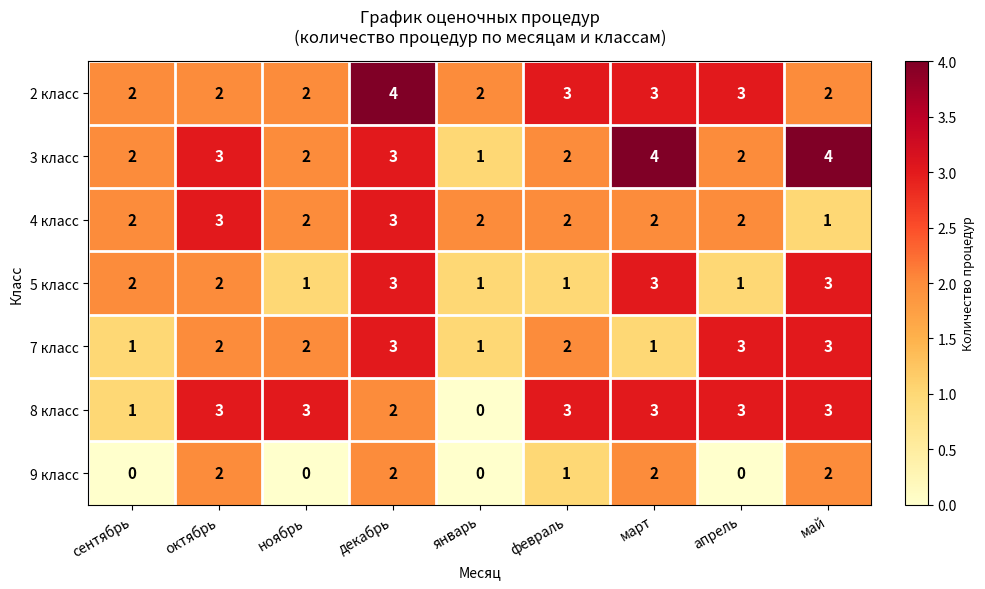

True or false: 5 класс has a value of 2 at сентябрь.

True